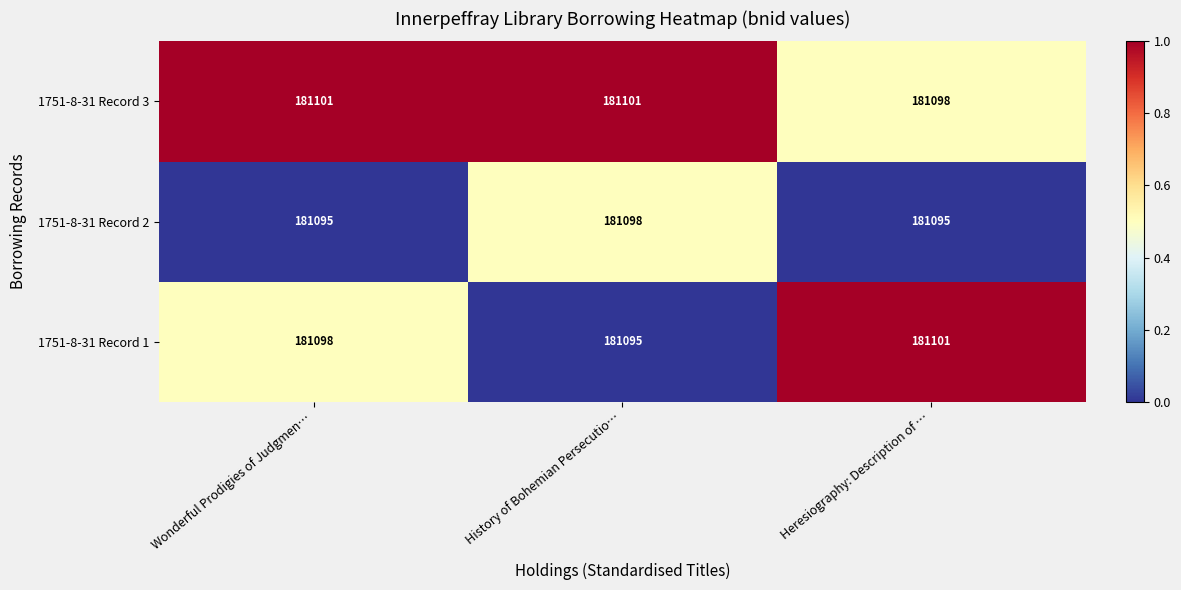

What is the total value across all series at Heresiography: Description of …?

543294